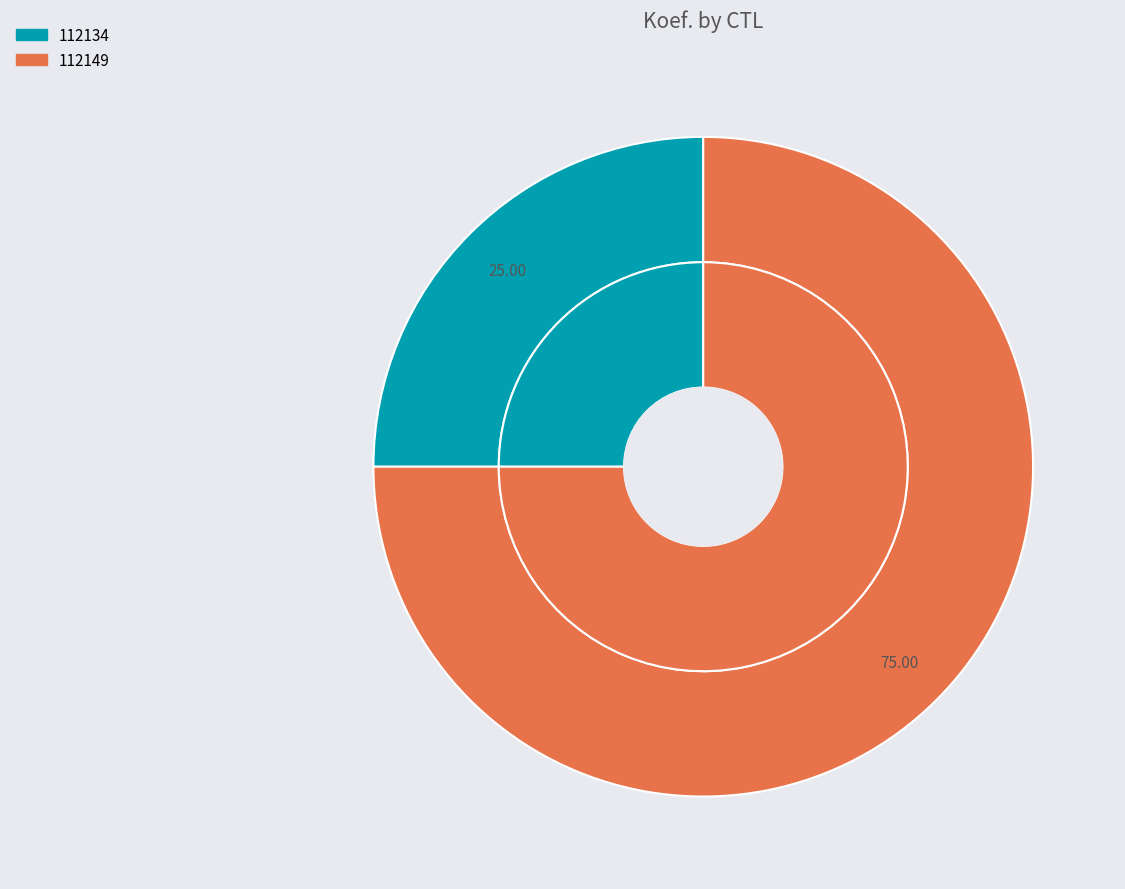

Combined, do 112134 and 112149 account for over 50%?

Yes